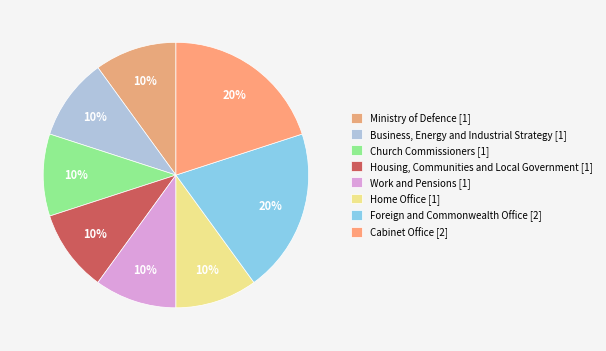

How many slices are in this pie chart?

8